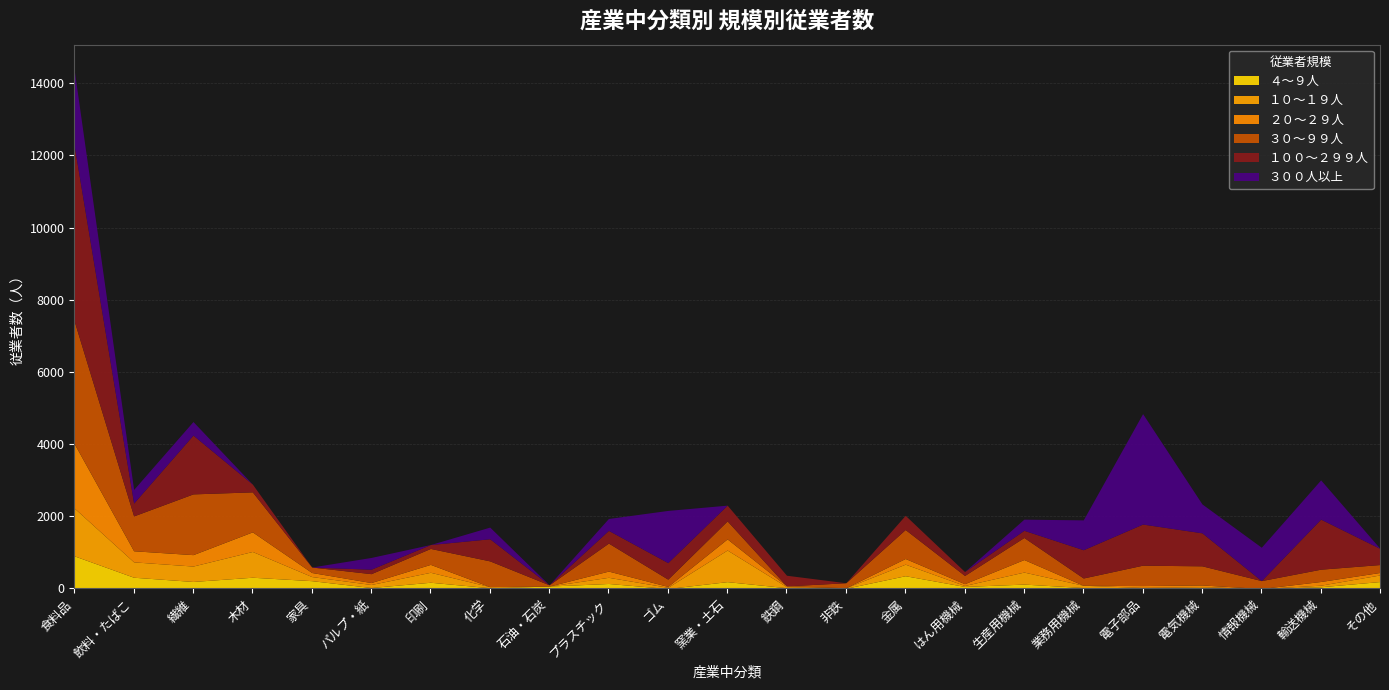

Does the chart display data point markers on the line(s)?

No